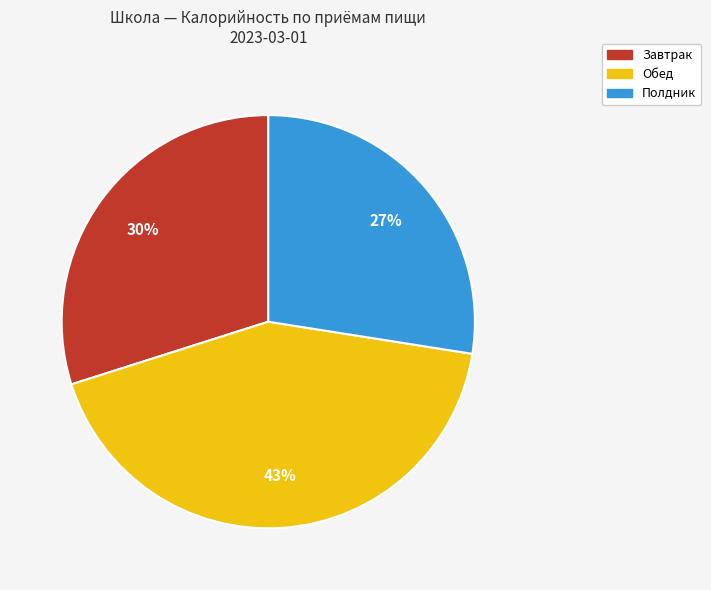

Is there any slice that represents more than half of the pie?

No